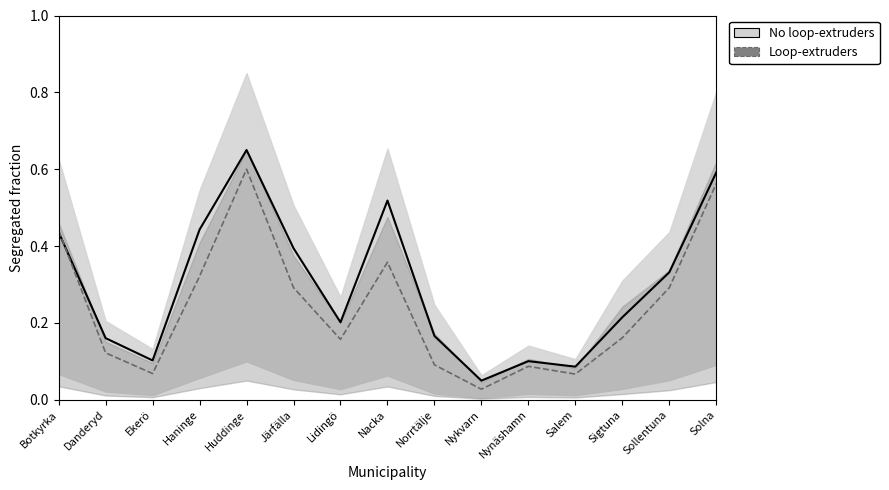

Between Botkyrka and Solna, which is larger?

Solna